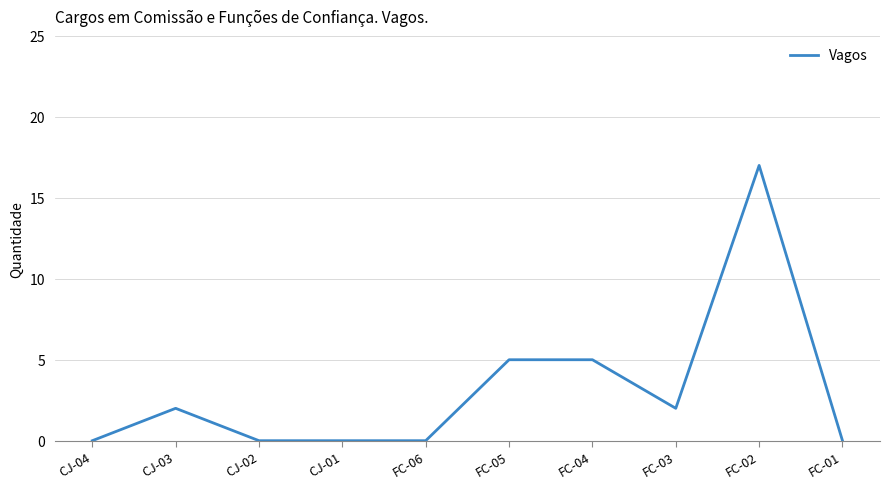

True or false: the data shows 0 at FC-06.

True